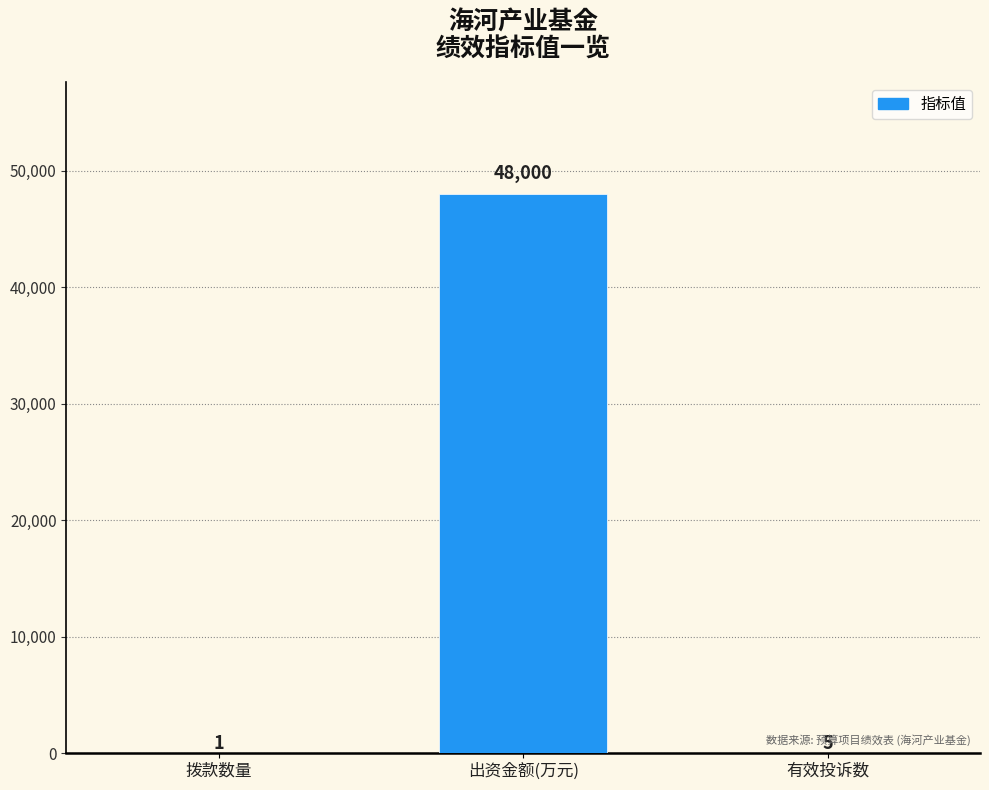

Reading left to right, what are all the values shown in this chart?

1	48000	5